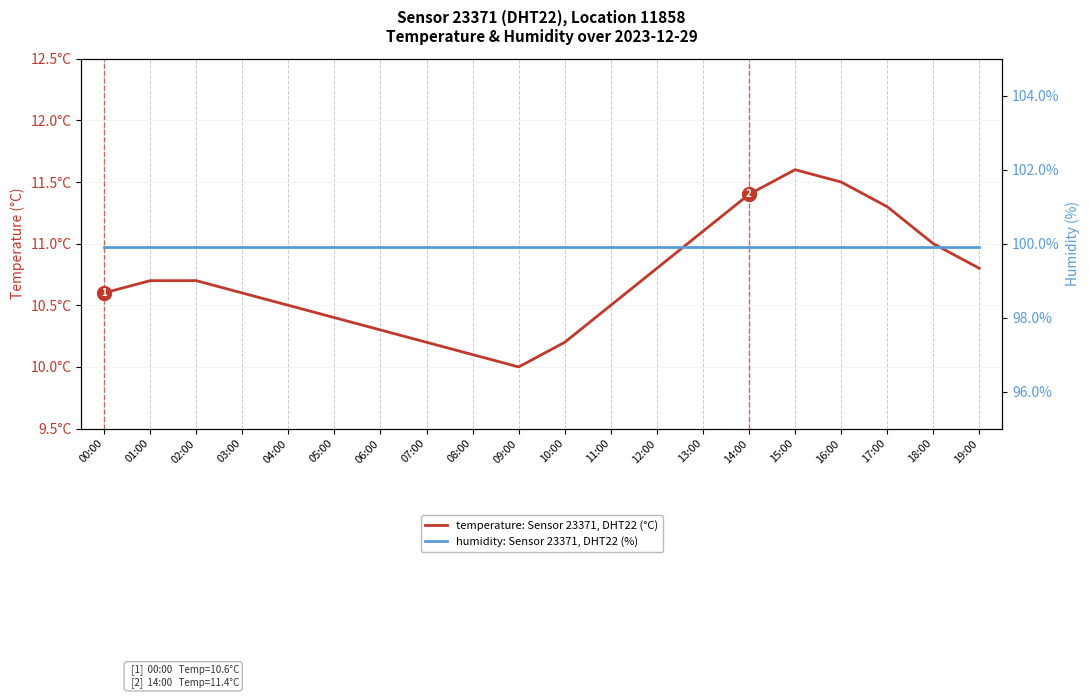

Rank the series at 07:00 from highest to lowest value.

humidity: Sensor 23371, DHT22 (%), temperature: Sensor 23371, DHT22 (°C)